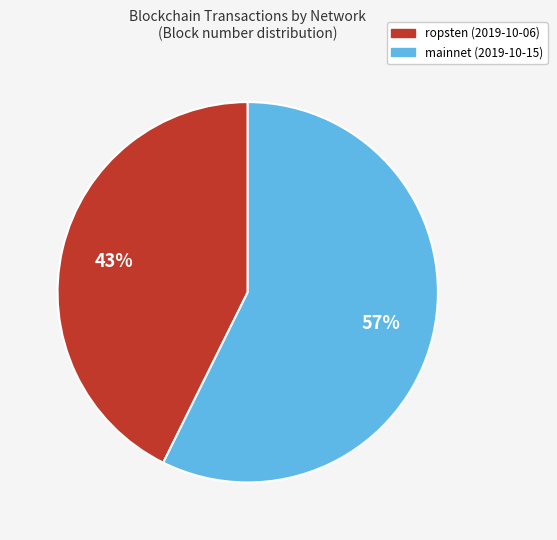

To the nearest percent, what is the average slice percentage?

50%